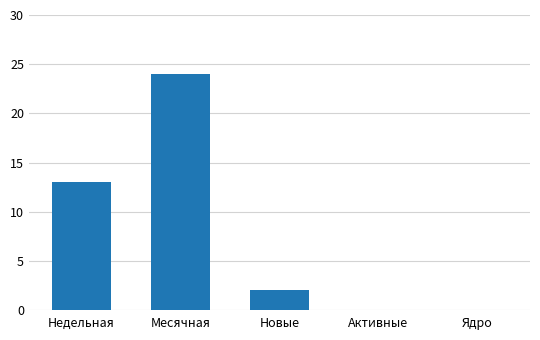

What is the change in value from Месячная to Новые?

-22